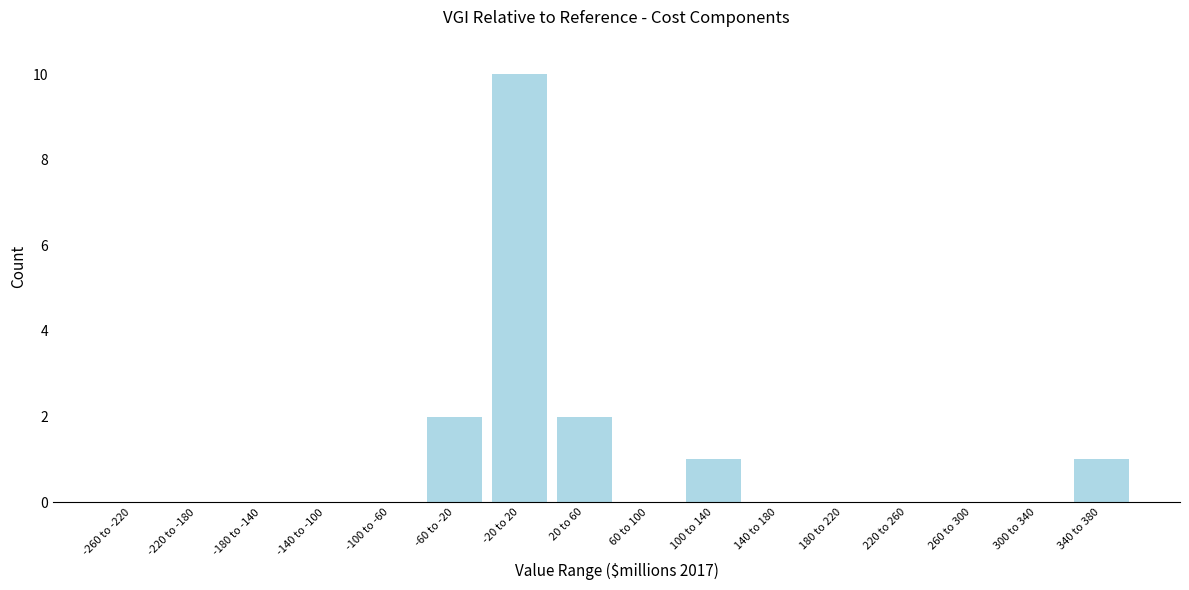

Reading left to right, list all the values displayed in this chart.

-260 to -220=0	-220 to -180=0	-180 to -140=0	-140 to -100=0	-100 to -60=0	-60 to -20=2	-20 to 20=10	20 to 60=2	60 to 100=0	100 to 140=1	140 to 180=0	180 to 220=0	220 to 260=0	260 to 300=0	300 to 340=0	340 to 380=1